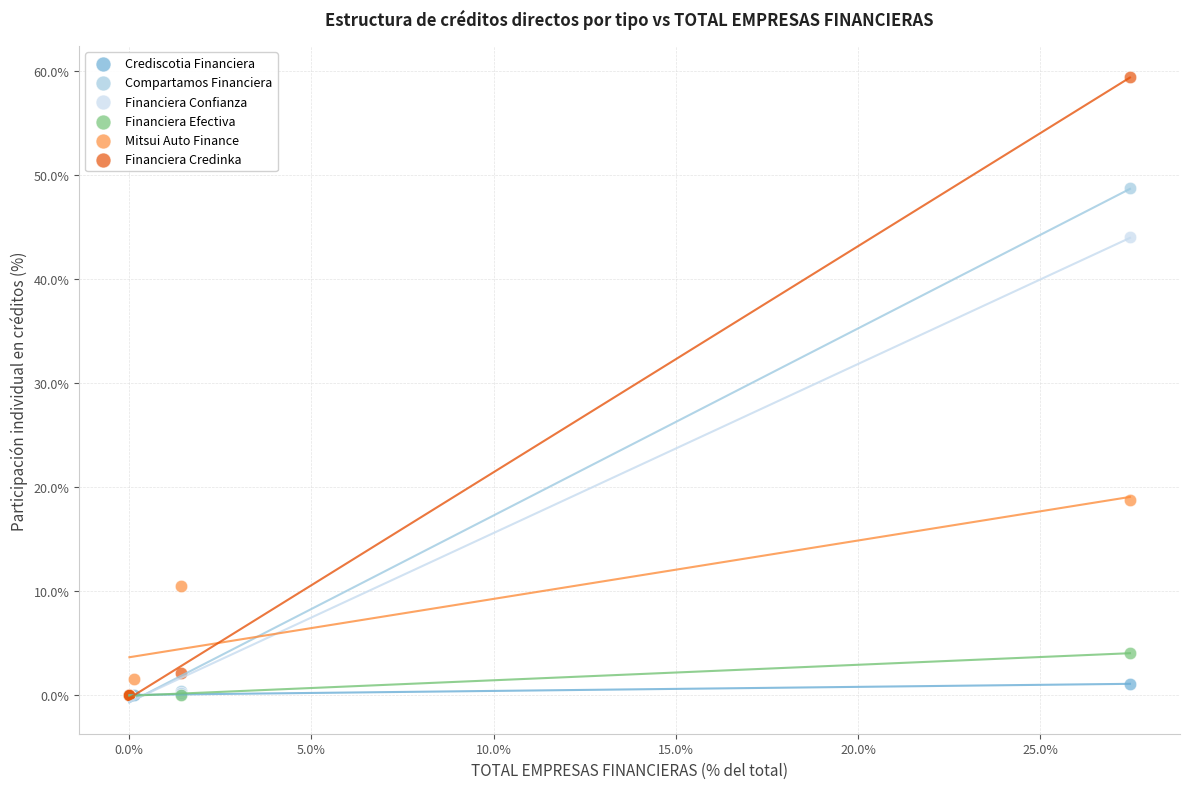

What are all the series names shown in the legend?

Crediscotia Financiera, Compartamos Financiera, Financiera Confianza, Financiera Efectiva, Mitsui Auto Finance, Financiera Credinka